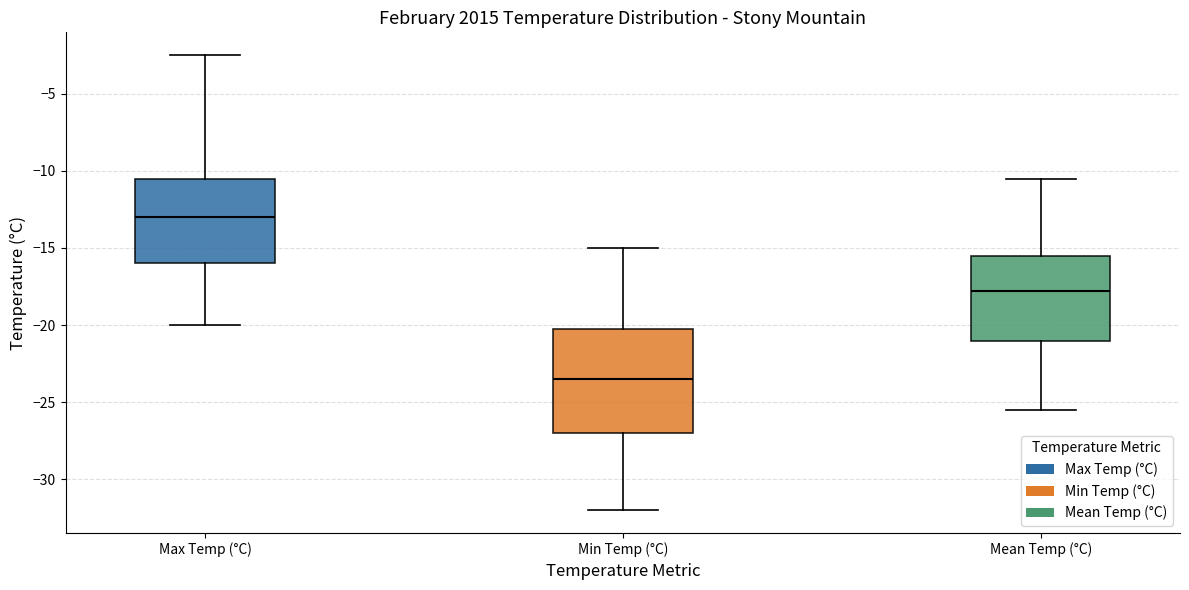

Reading left to right, read every box against the y-axis: the position of its median line, the range the box covers, and the ends of its whiskers. The values are not printed on the chart, so give them approximately, as read against the axis.

Max Temp (°C): median -13.0, box -16.0 to -10.5, whiskers -20.0 to -2.5
Min Temp (°C): median -23.5, box -27.0 to -20.0, whiskers -32.0 to -15.0
Mean Temp (°C): median -18.0, box -21.0 to -15.5, whiskers -25.5 to -10.5